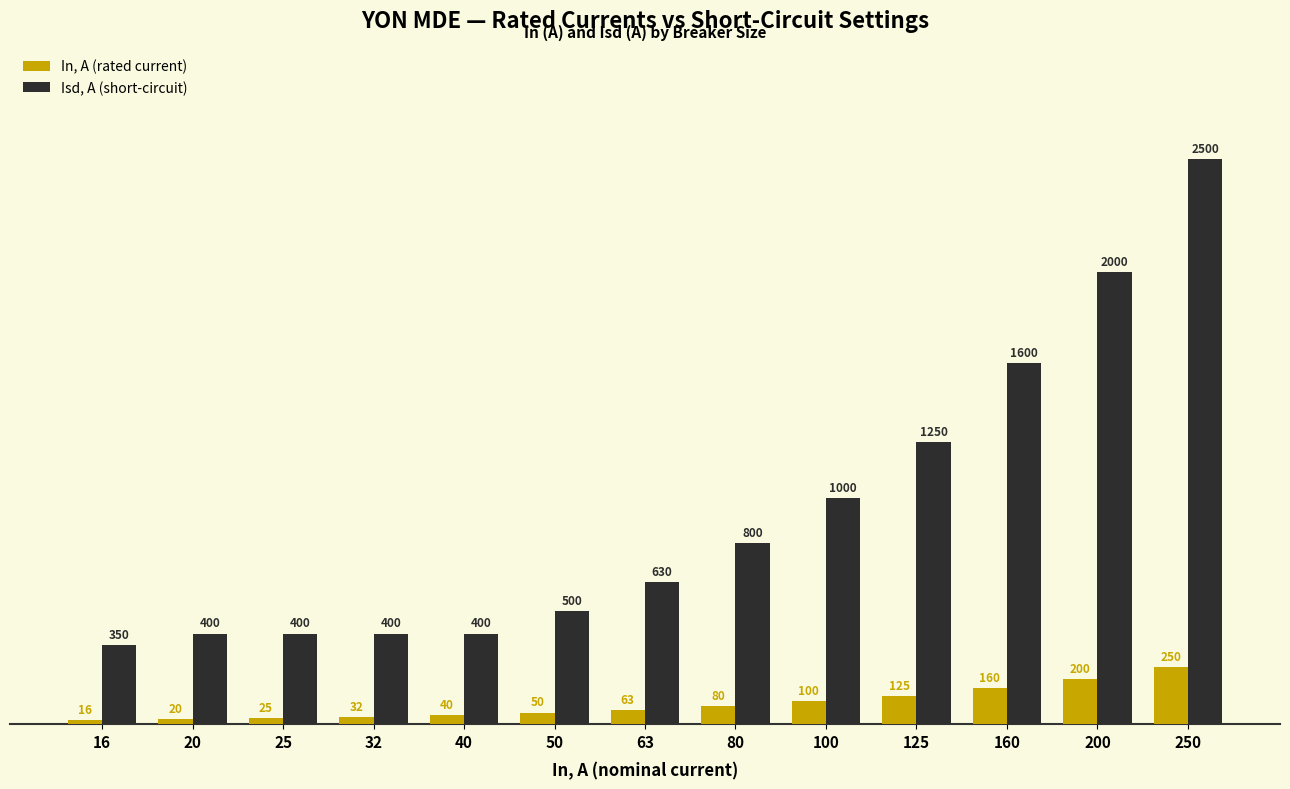

Are the bars grouped side by side (vs. stacked)?

Yes